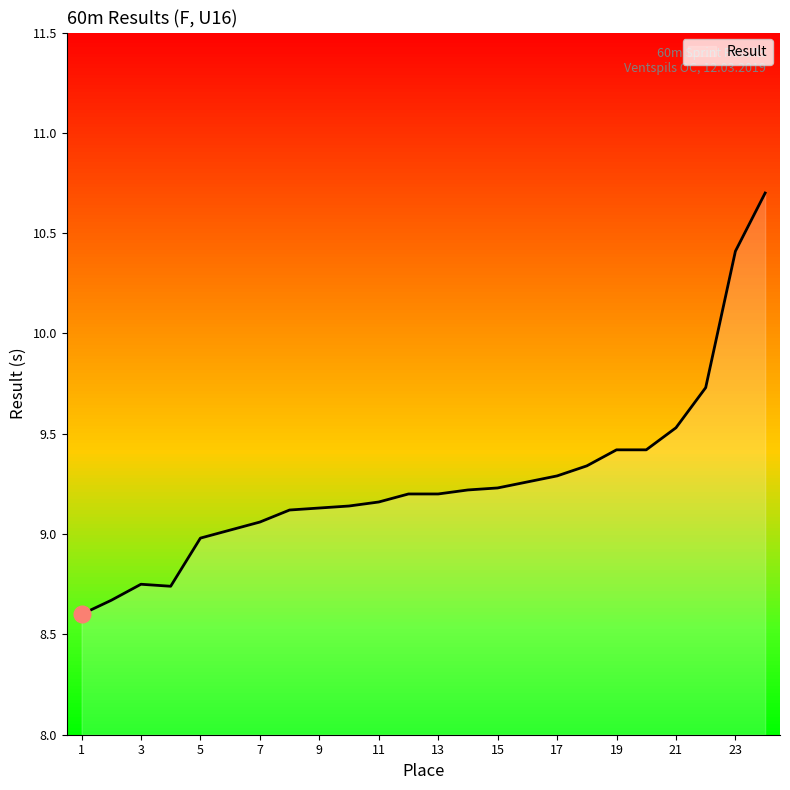

At which label does the data first exceed 9?

6